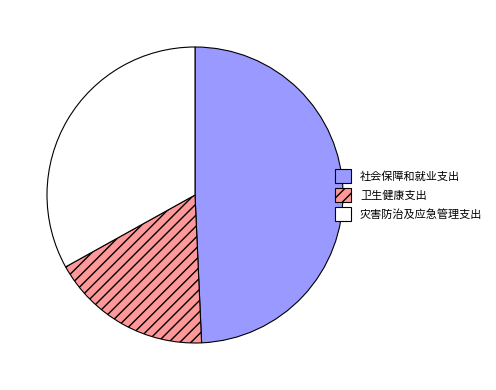

Approximately how many times larger is the value at 社会保障和就业支出 compared to 灾害防治及应急管理支出?

1.5